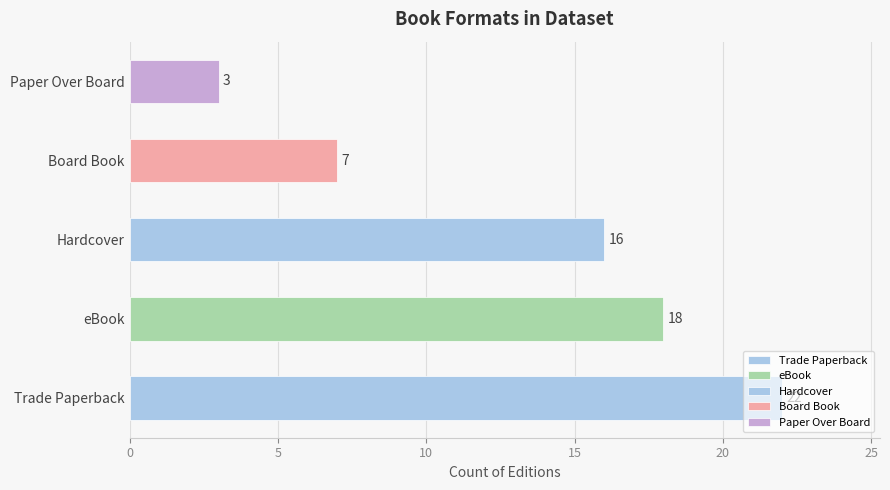

What is the approximate value at Hardcover?

16